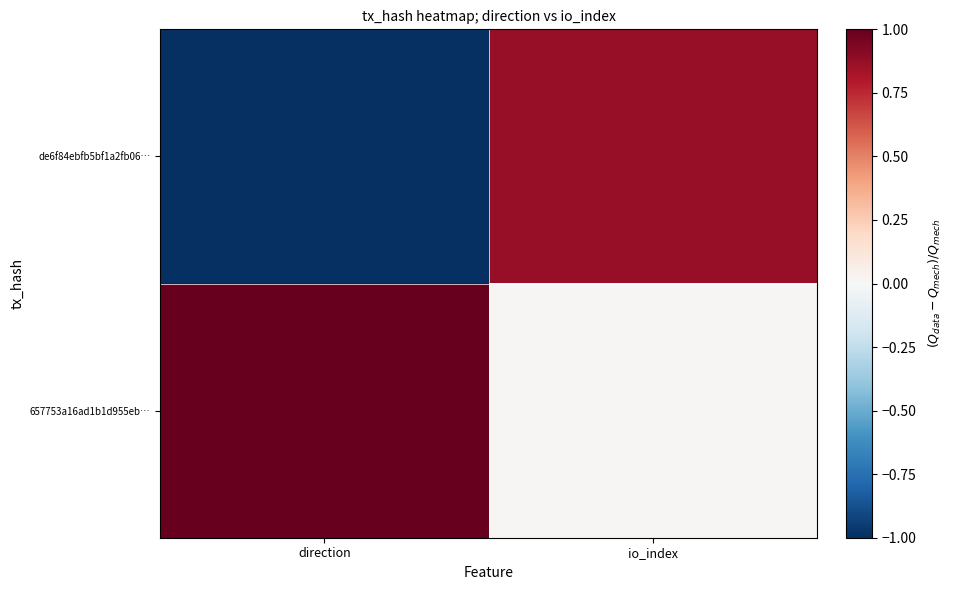

What is the difference between the highest and lowest values at io_index?

0.9